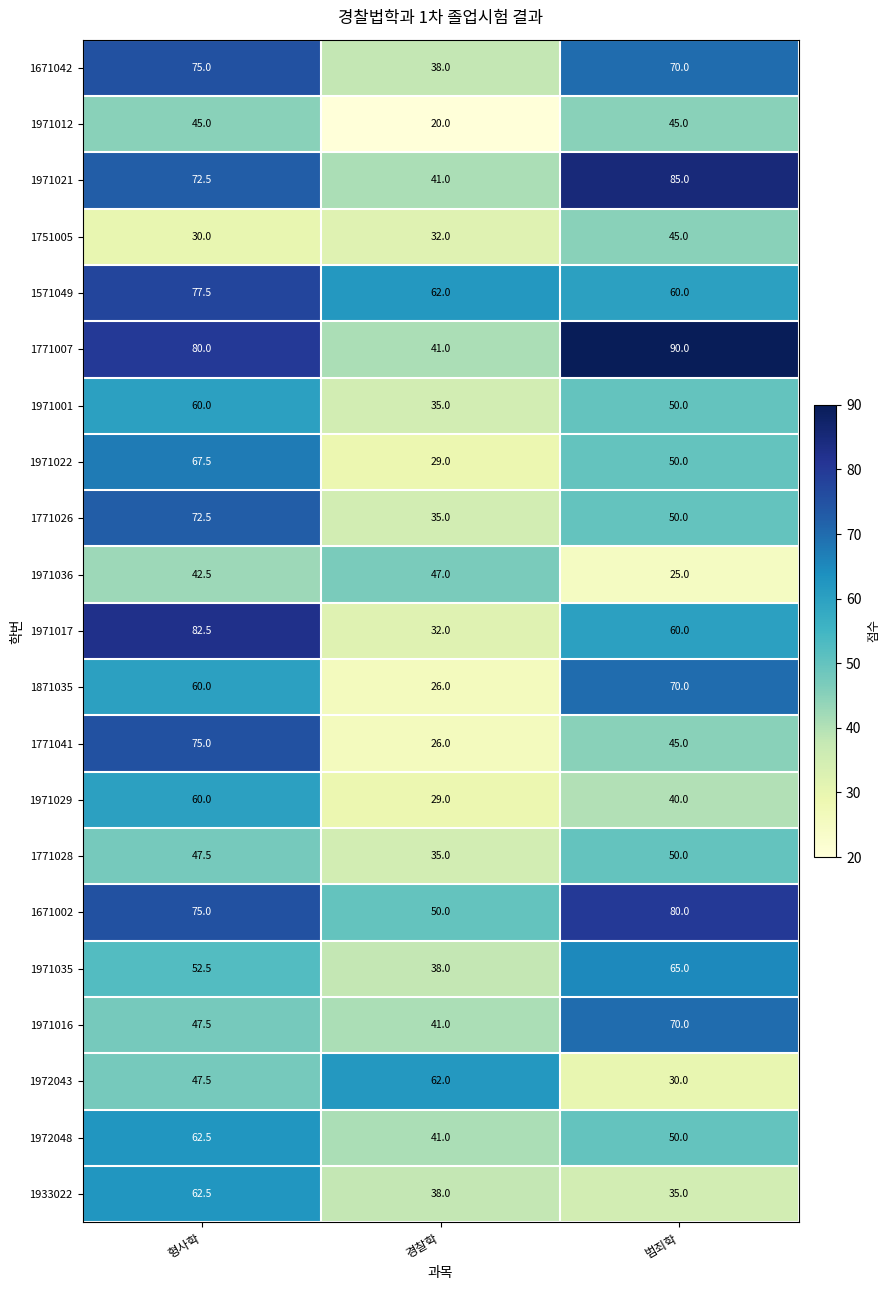

What is the approximate value of 1972043 at 범죄학?

30.0